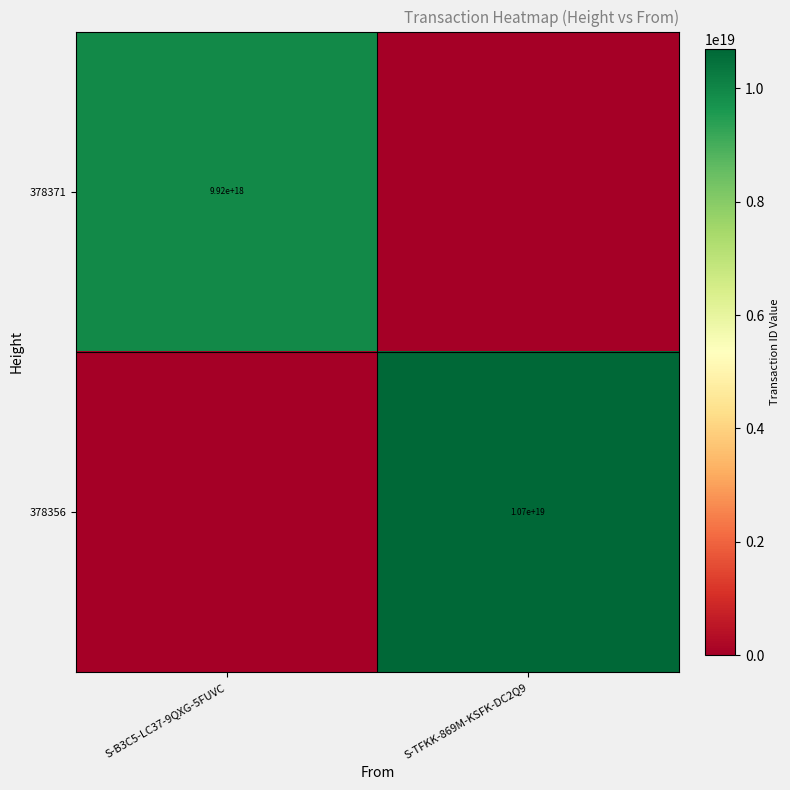

The 378356 series shows 10700000000000000000 at S-TFKK-869M-KSFK-DC2Q9. True or false?

True